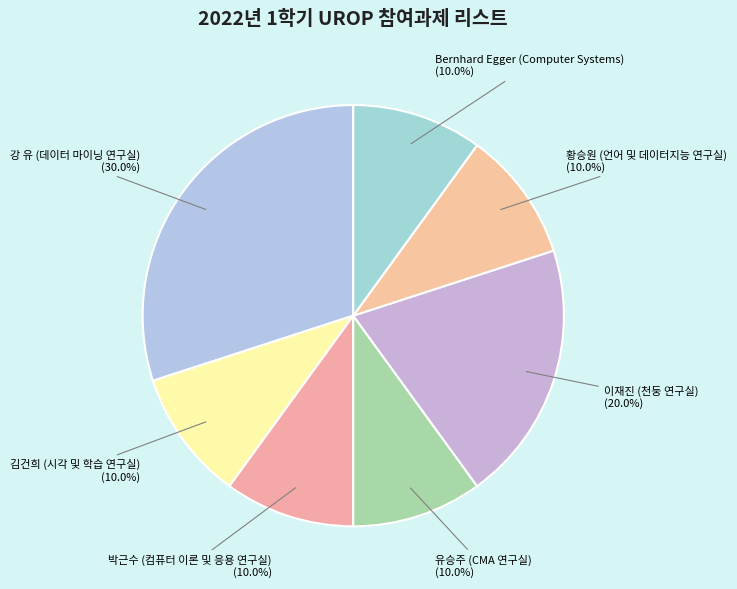

Is there any slice that represents more than half of the pie?

No